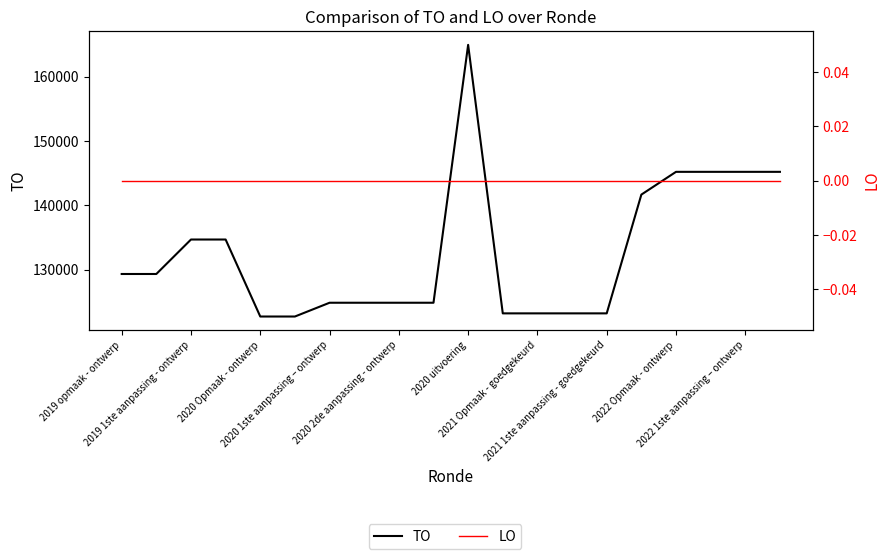

Which series has the largest total across all categories?

TO